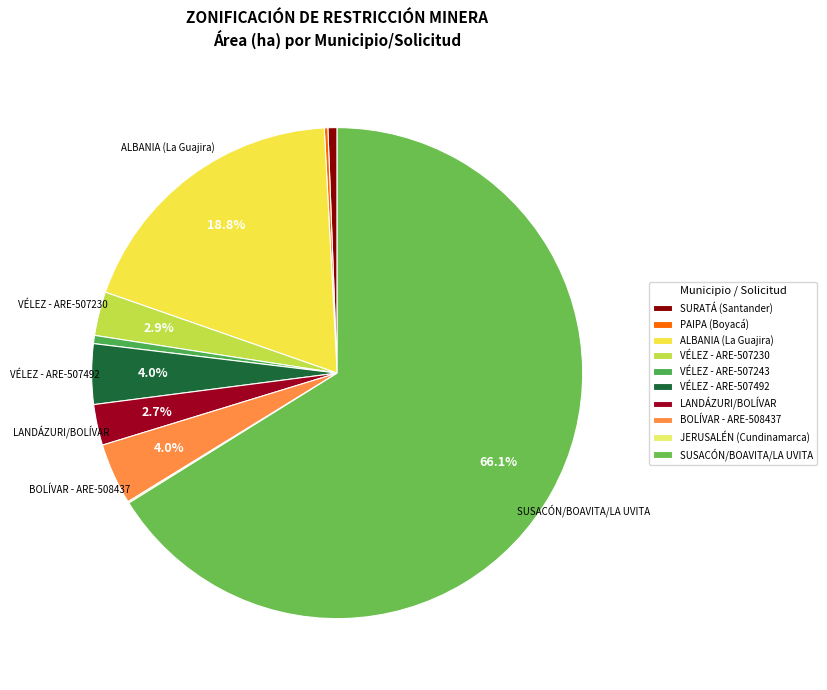

Rank the categories by value from highest to lowest.

SUSACÓN/BOAVITA/LA UVITA, ALBANIA (La Guajira), BOLÍVAR - ARE-508437, VÉLEZ - ARE-507492, VÉLEZ - ARE-507230, LANDÁZURI/BOLÍVAR, SURATÁ (Santander), VÉLEZ - ARE-507243, PAIPA (Boyacá), JERUSALÉN (Cundinamarca)